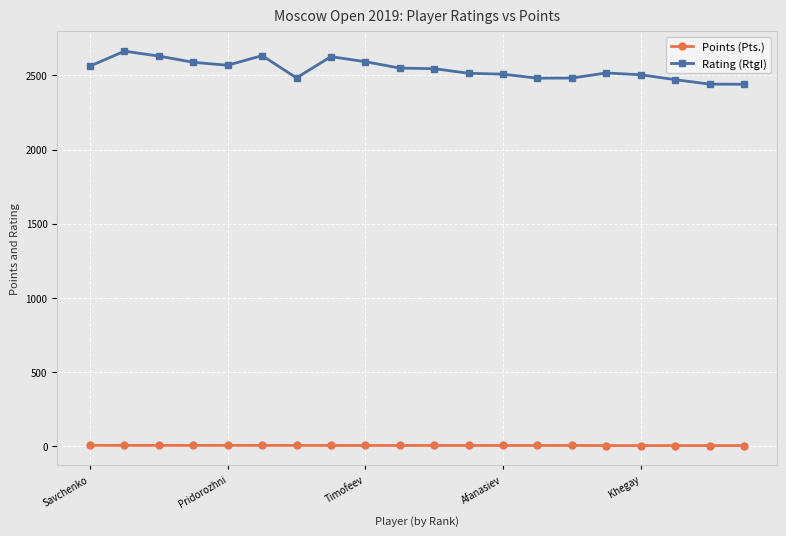

At how many categories does at least one series exceed 1444?

20